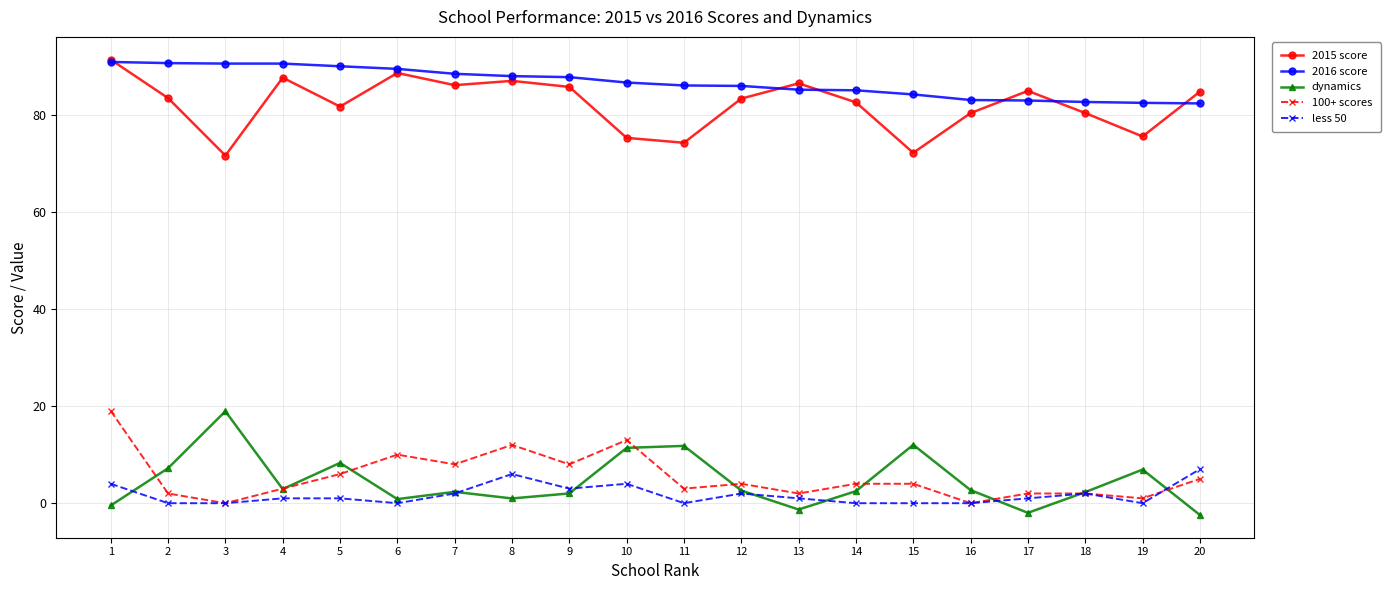

Does the chart have visible grid lines?

Yes